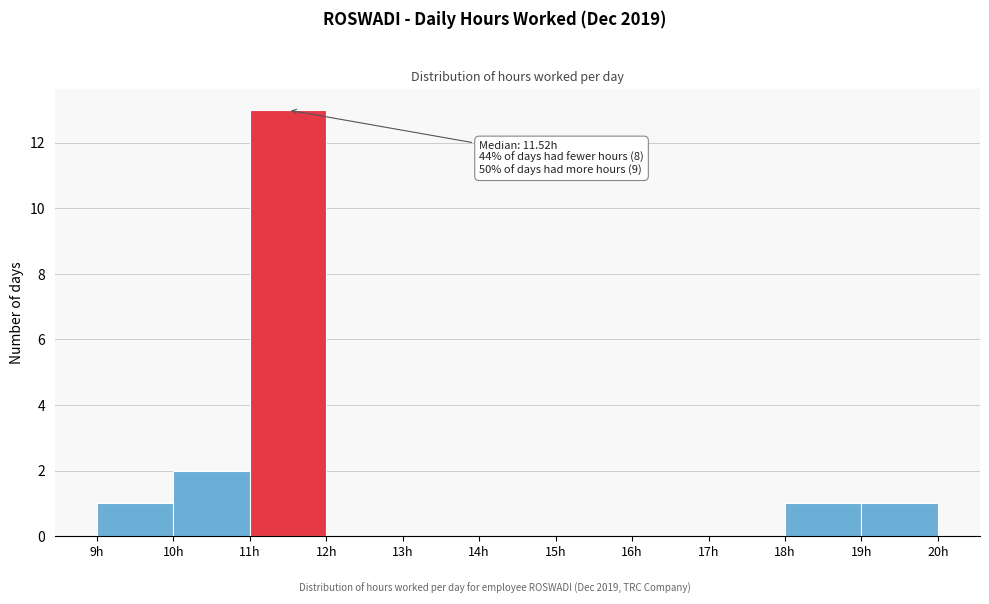

Which range on the x-axis has the tallest bar?

11 to 12